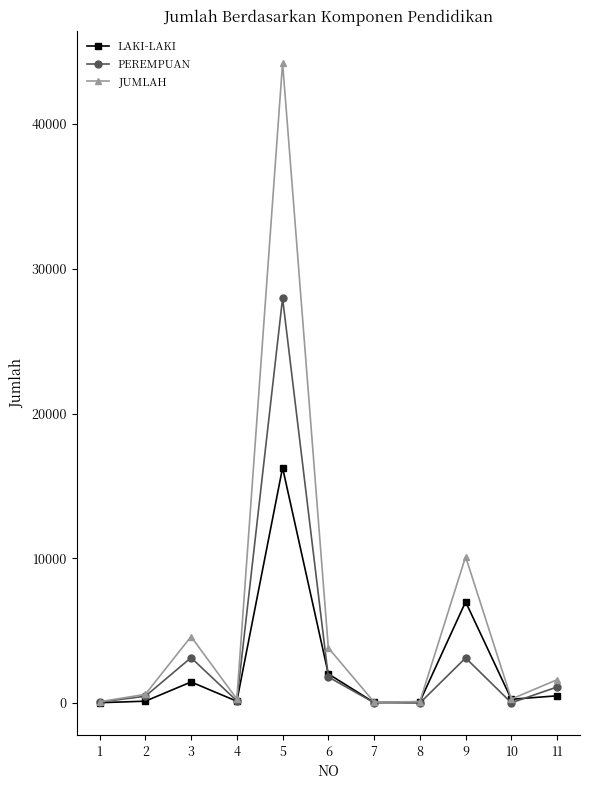

What are all the series names shown in the legend?

LAKI-LAKI, PEREMPUAN, JUMLAH